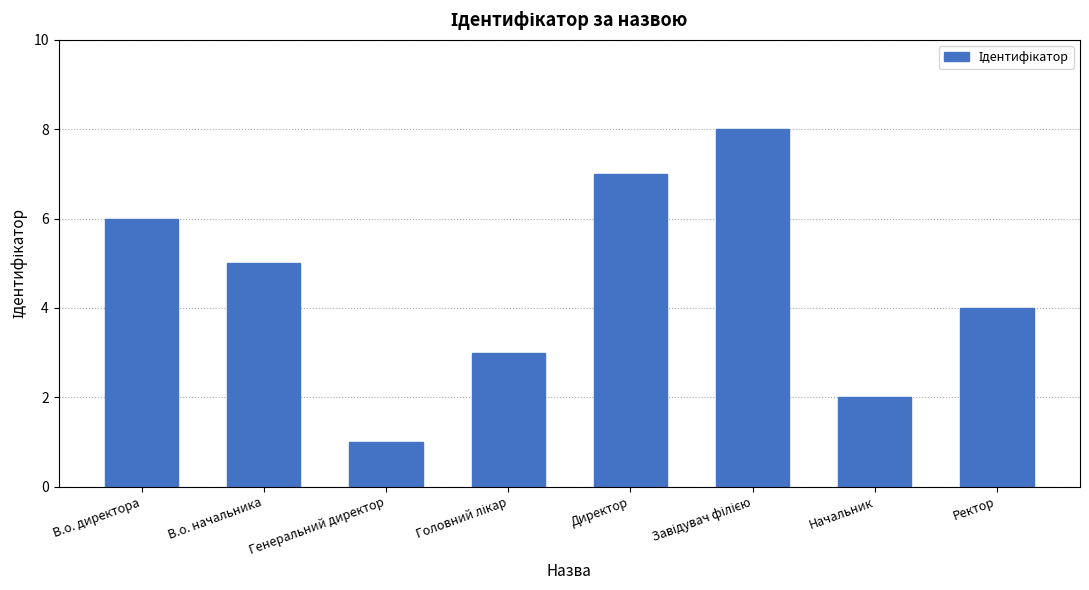

What is the label of the 6th bar from the right?

Генеральний директор